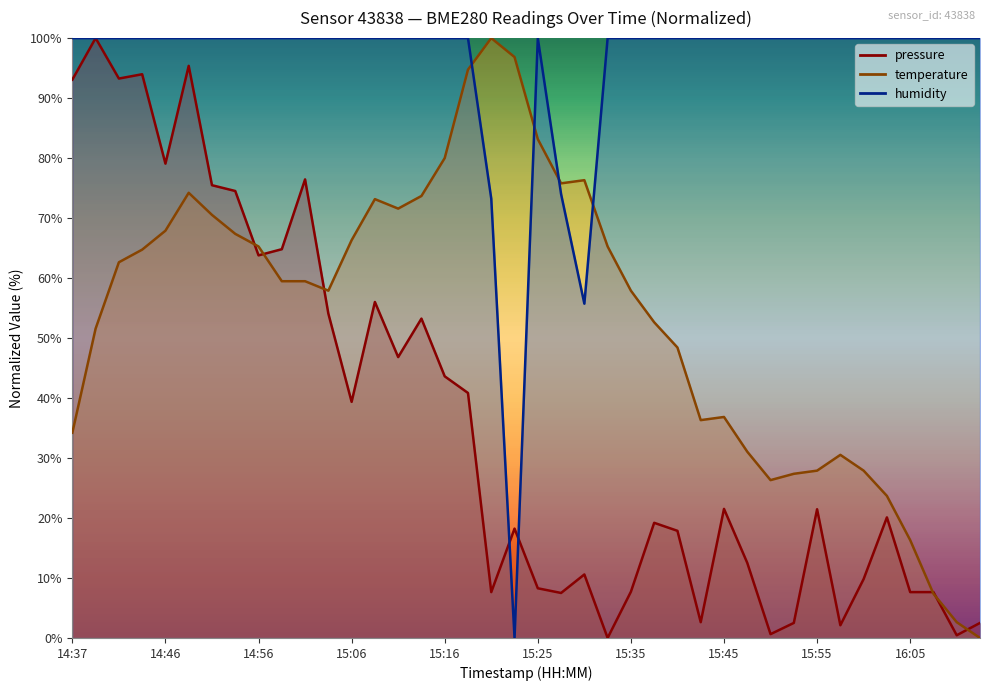

Reading right to left, extract all data points from this chart.

pressure: 2.5	0.5	7.6	7.6	20.1	9.8	2.1	21.5	2.5	0.6	12.5	21.5	2.6	17.9	19.2	7.7	0.0	10.6	7.5	8.3	18.2	7.6	40.8	43.6	53.2	46.8	56.0	39.4	54.1	76.4	64.8	63.8	74.5	75.5	95.4	79.1	94.0	93.3	100.0	93.1
temperature: 0.0	2.6	7.4	16.3	23.7	27.9	30.5	27.9	27.4	26.3	31.1	36.8	36.3	48.4	52.6	57.9	65.3	76.3	75.8	83.2	96.8	100.0	94.7	80.0	73.7	71.6	73.2	66.3	57.9	59.5	59.5	65.3	67.4	70.5	74.2	67.9	64.7	62.6	51.6	34.2
humidity: 100.0	100.0	100.0	100.0	100.0	100.0	100.0	100.0	100.0	100.0	100.0	100.0	100.0	100.0	100.0	100.0	100.0	55.7	74.0	100.0	0.0	73.2	100.0	100.0	100.0	100.0	100.0	100.0	100.0	100.0	100.0	100.0	100.0	100.0	100.0	100.0	100.0	100.0	100.0	100.0